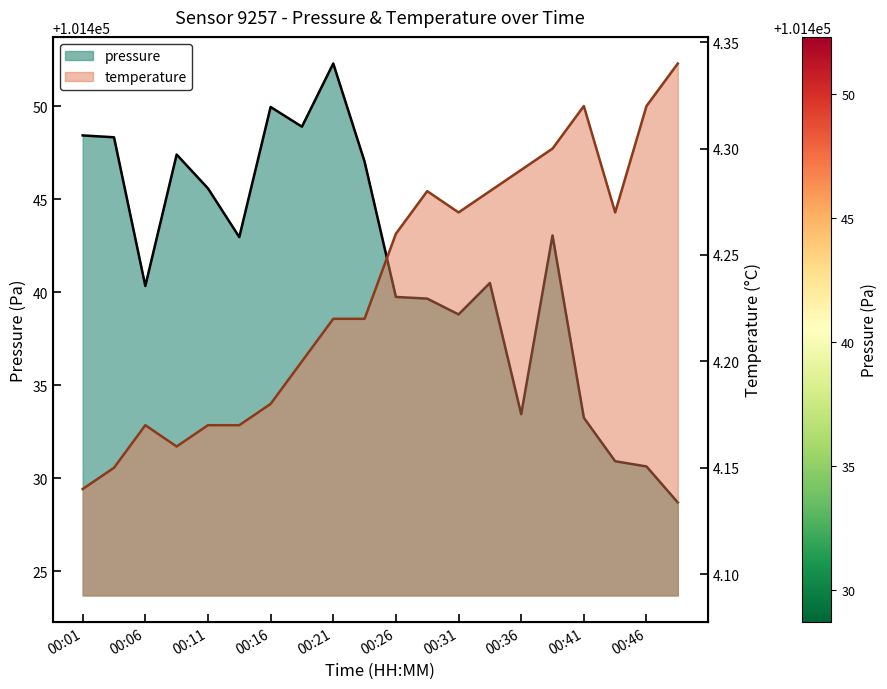

Which series has the largest total across all categories?

pressure